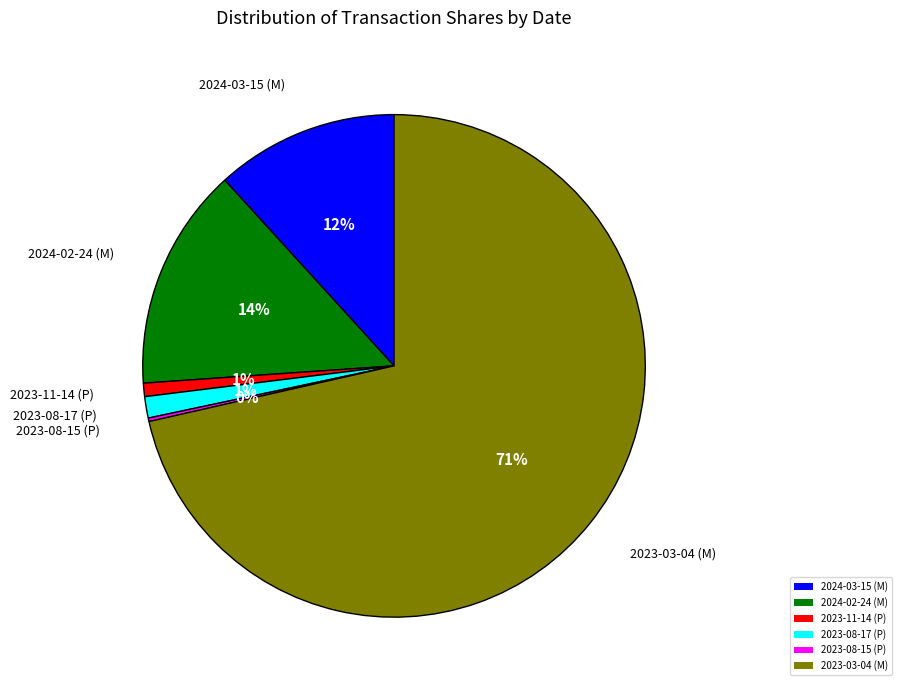

Which slice is the largest?

2023-03-04 (M)